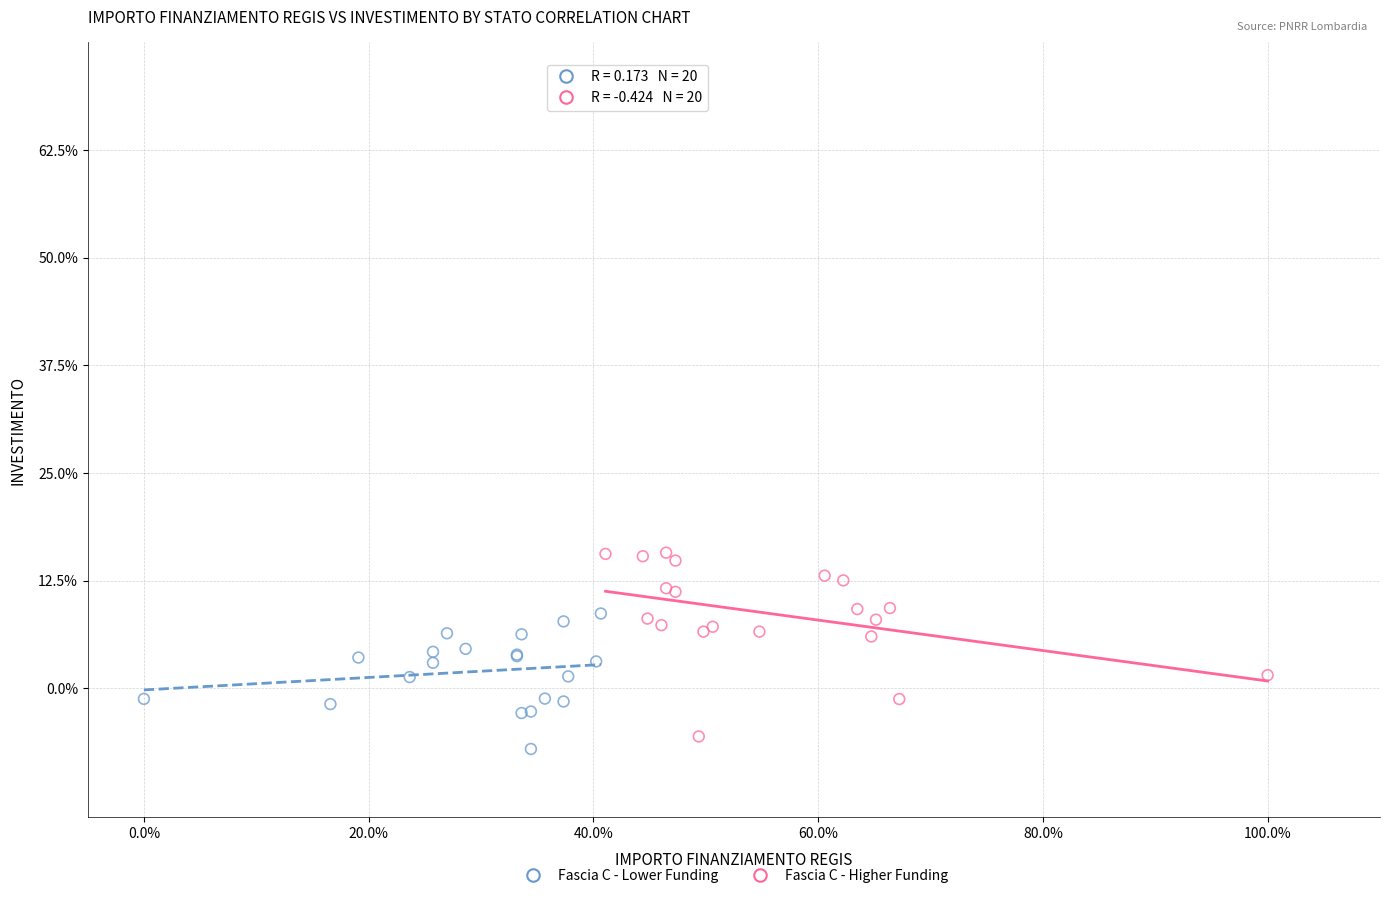

Which series has the largest Y range (max minus min)?

Fascia C - Higher Funding